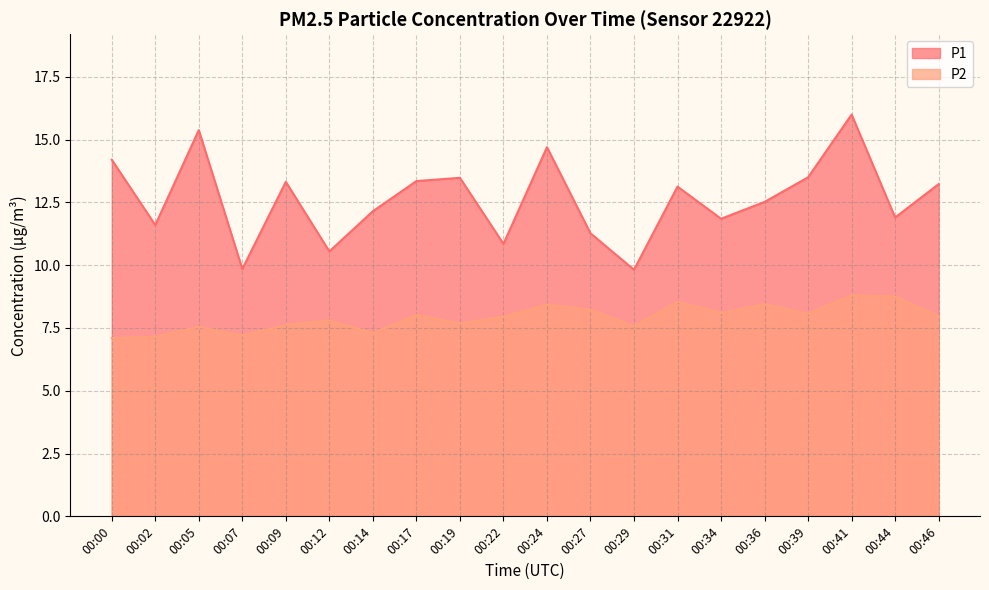

At how many categories does at least one series exceed 10?

18